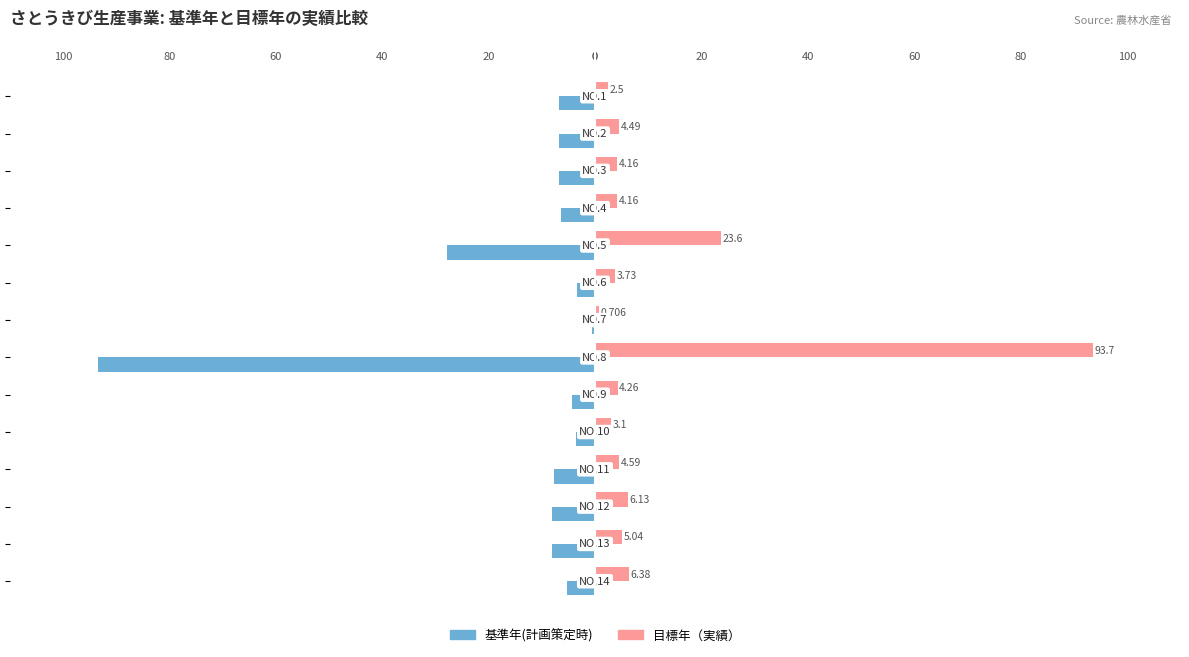

Reading left to right, list all the values displayed in this chart.

基準年(計画策定時): -6.8	-6.7	-6.8	-6.4	-27.9	-3.3	-0.7	-93.5	-4.3	-3.6	-7.7	-8.0	-8.0	-5.3
目標年（実績）: 2.5	4.5	4.2	4.2	23.6	3.7	0.7	93.7	4.3	3.1	4.6	6.1	5.0	6.4